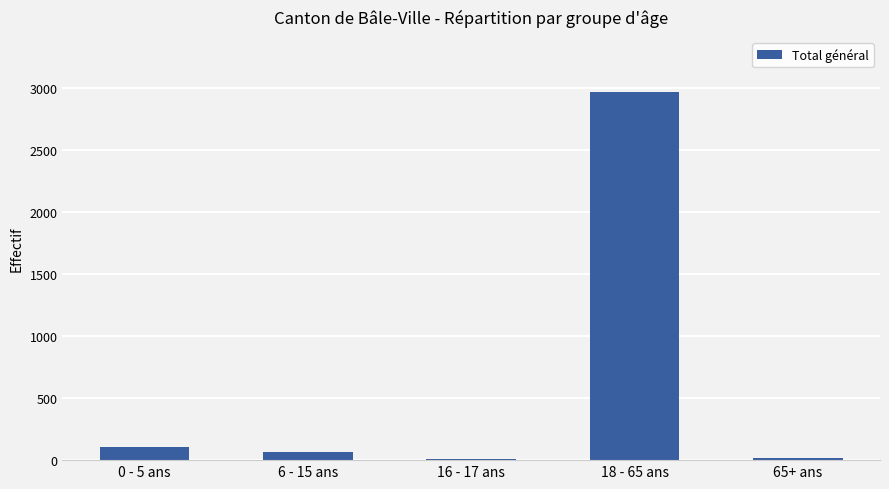

Read the value at 0 - 5 ans, to the nearest 100.

100